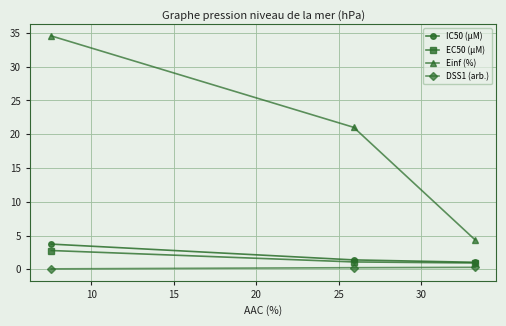

Which series has the largest range (max minus min)?

Einf (%)